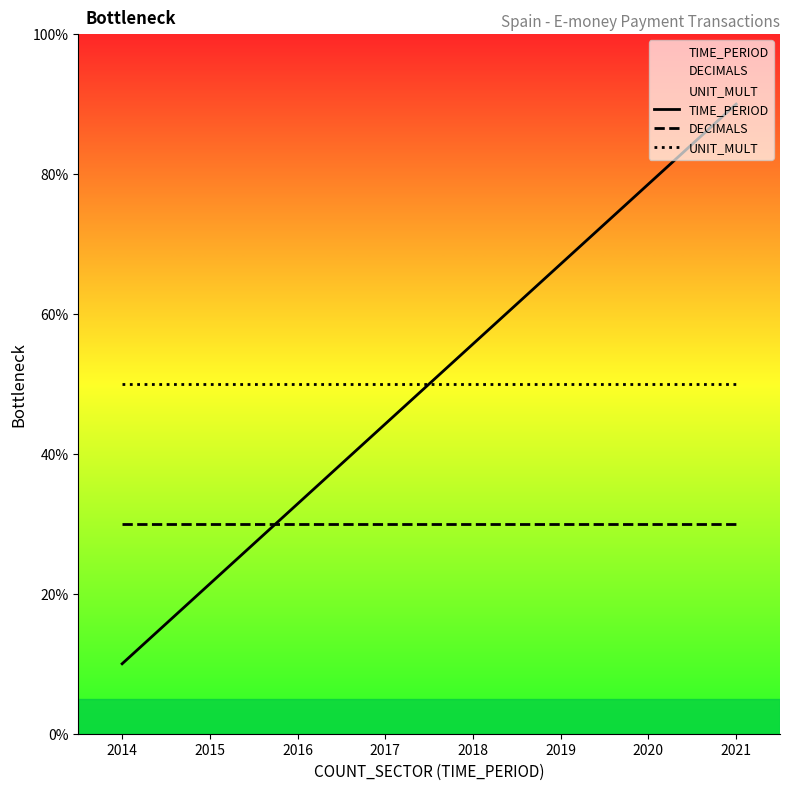

Where do TIME_PERIOD and DECIMALS first cross each other?

2015 and 2016